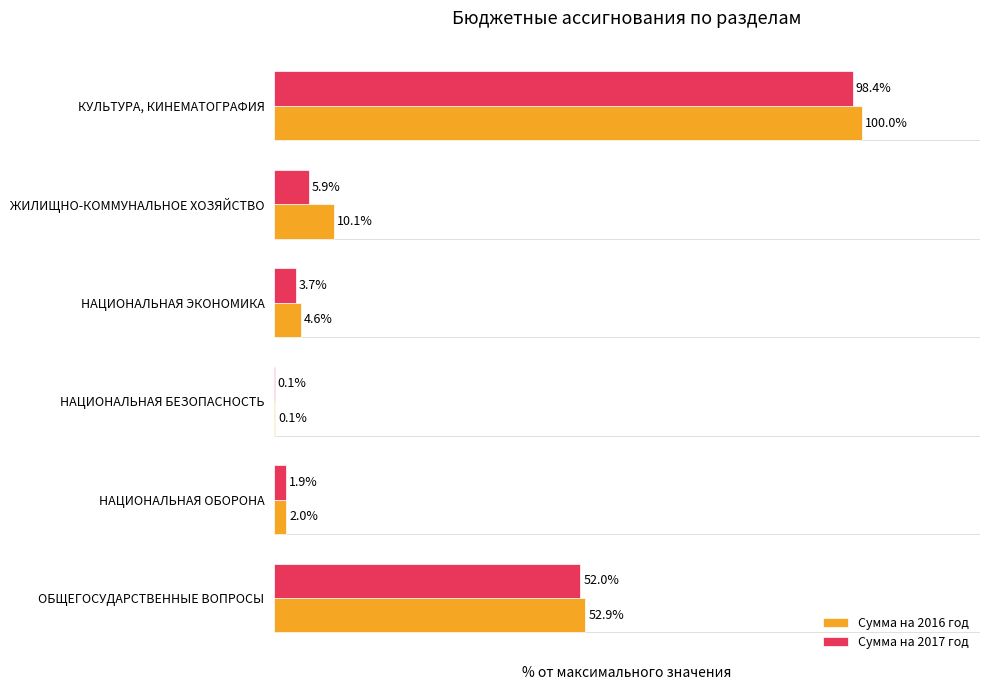

At which label does Сумма на 2017 год reach its peak?

КУЛЬТУРА, КИНЕМАТОГРАФИЯ